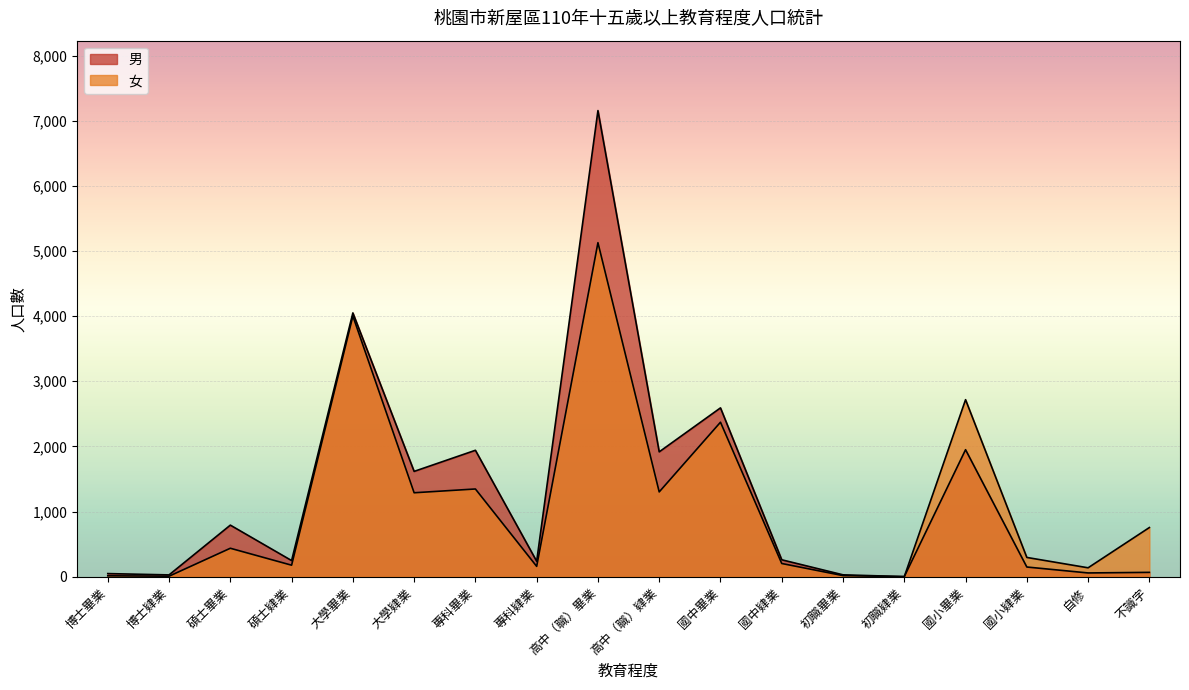

Where does the 男 series first go above 259?

碩士畢業